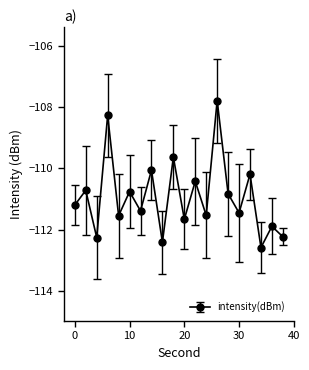

What is the difference between the maximum and second lowest values?

4.6